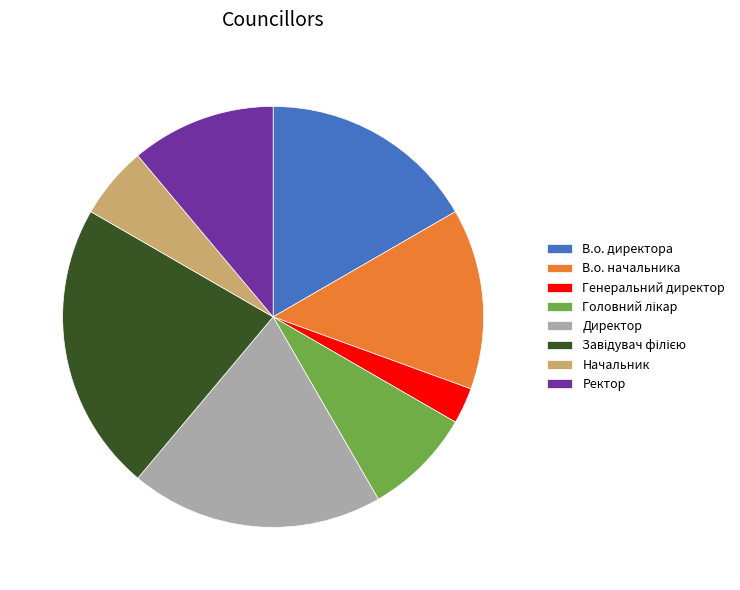

How many slices are in this pie chart?

8